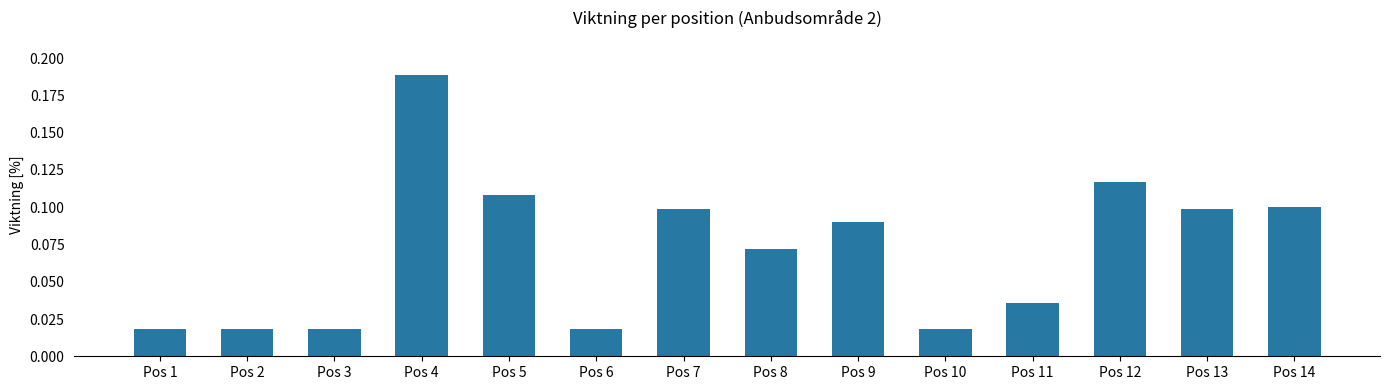

The value at Pos 8 is 0.1. True or false?

True